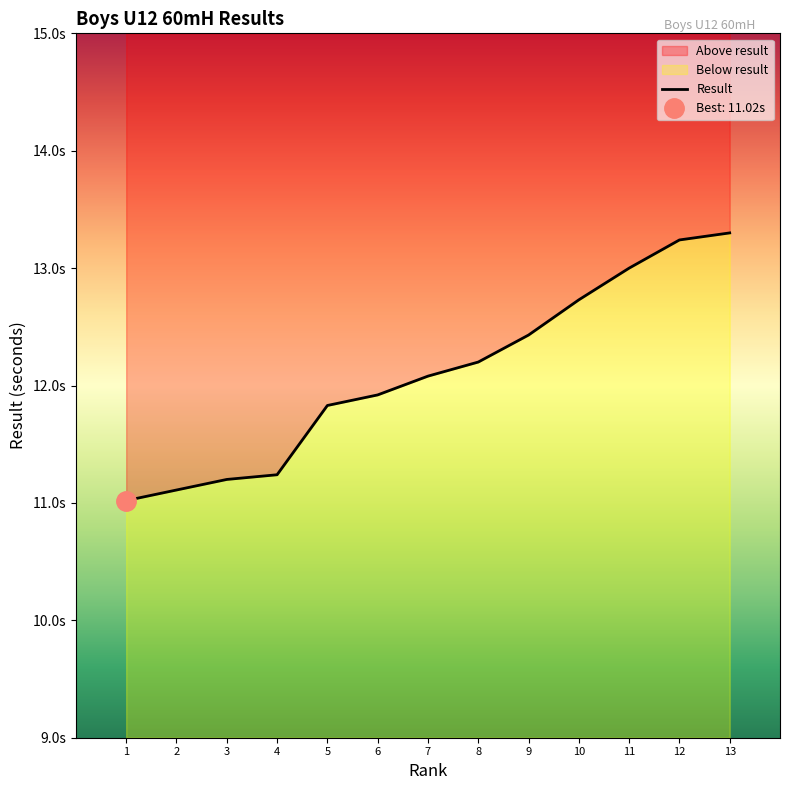

What is the change in value from 2 to 13?

+2.2